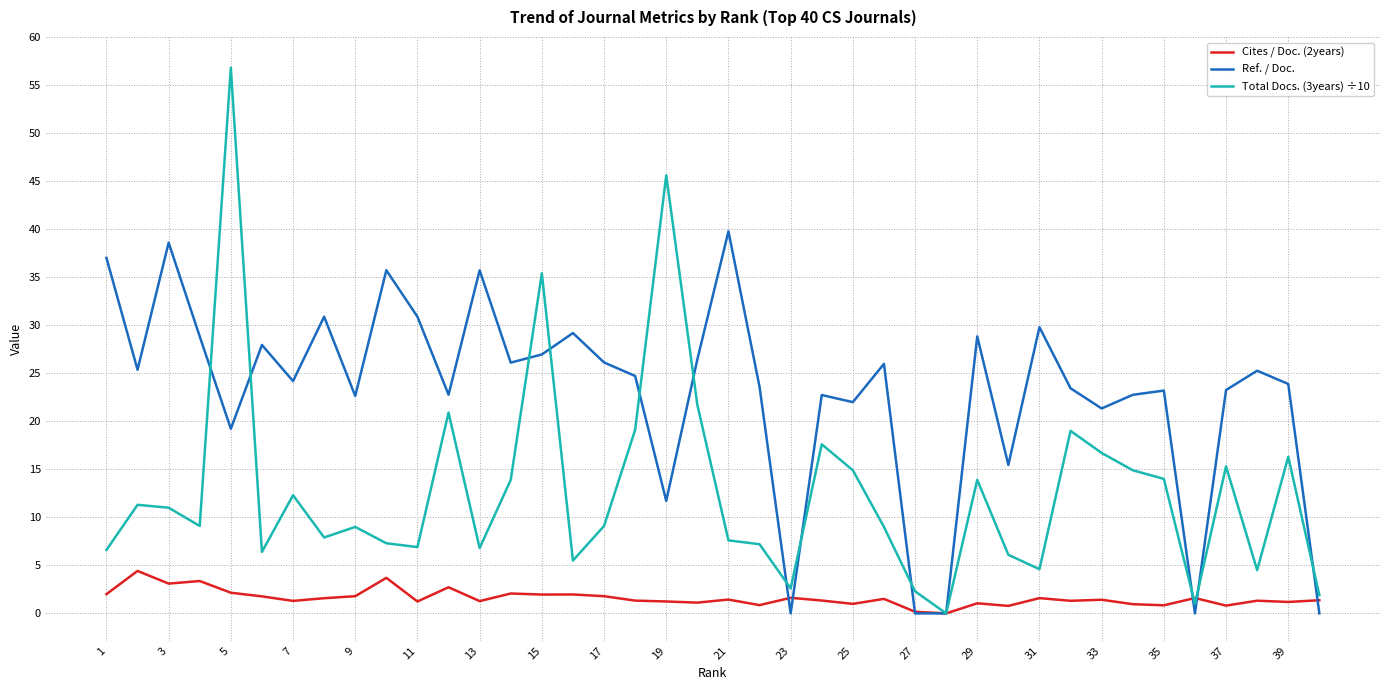

What is the maximum value for Cites / Doc. (2years)?

4.4